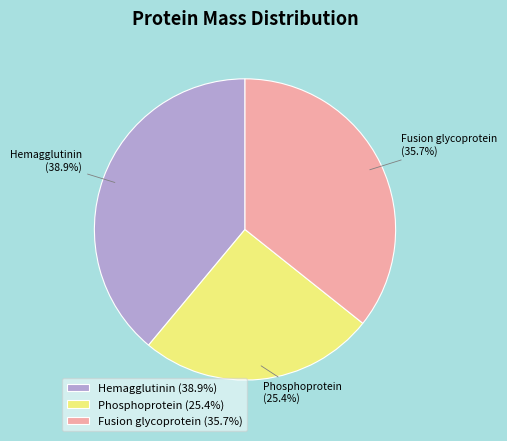

How much of the chart is everything except Phosphoprotein?

74.6%